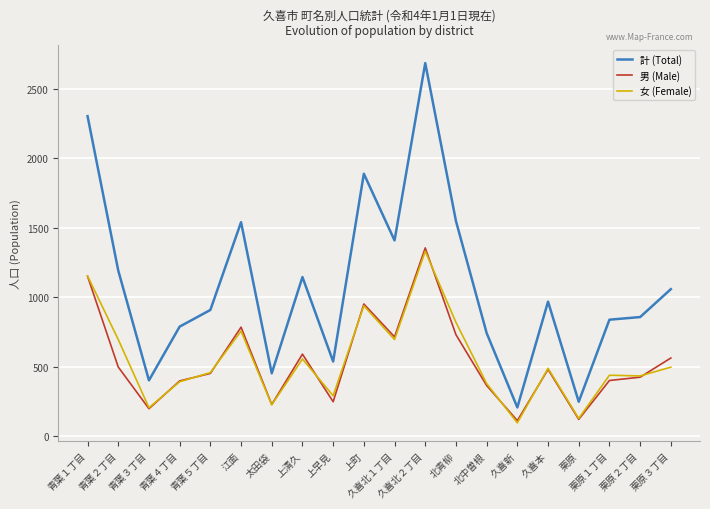

At which label does 計 (Total) reach its minimum?

久喜新